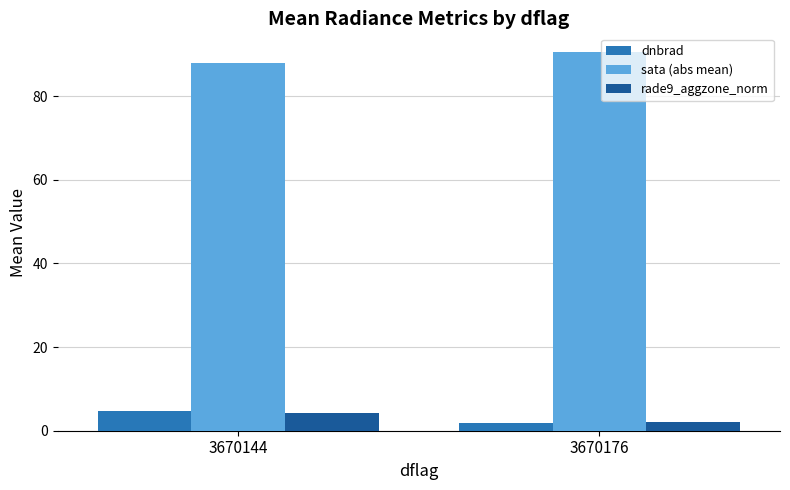

Rank the categories by rade9_aggzone_norm value from lowest to highest.

3670176, 3670144